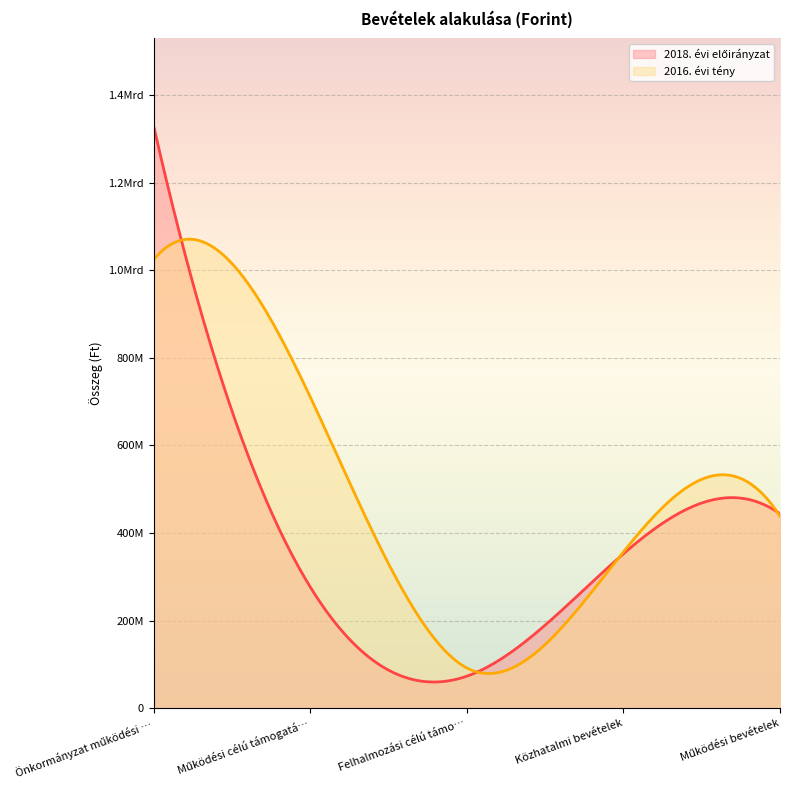

What position from the left is Működési célú támogatások?

2